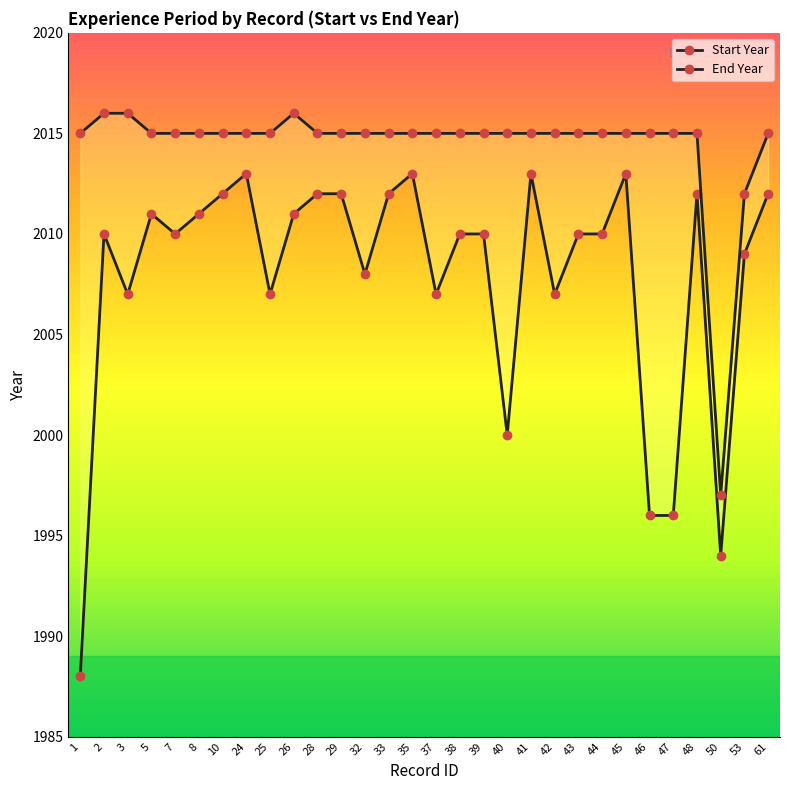

Which series has the largest range (max minus min)?

Start Year